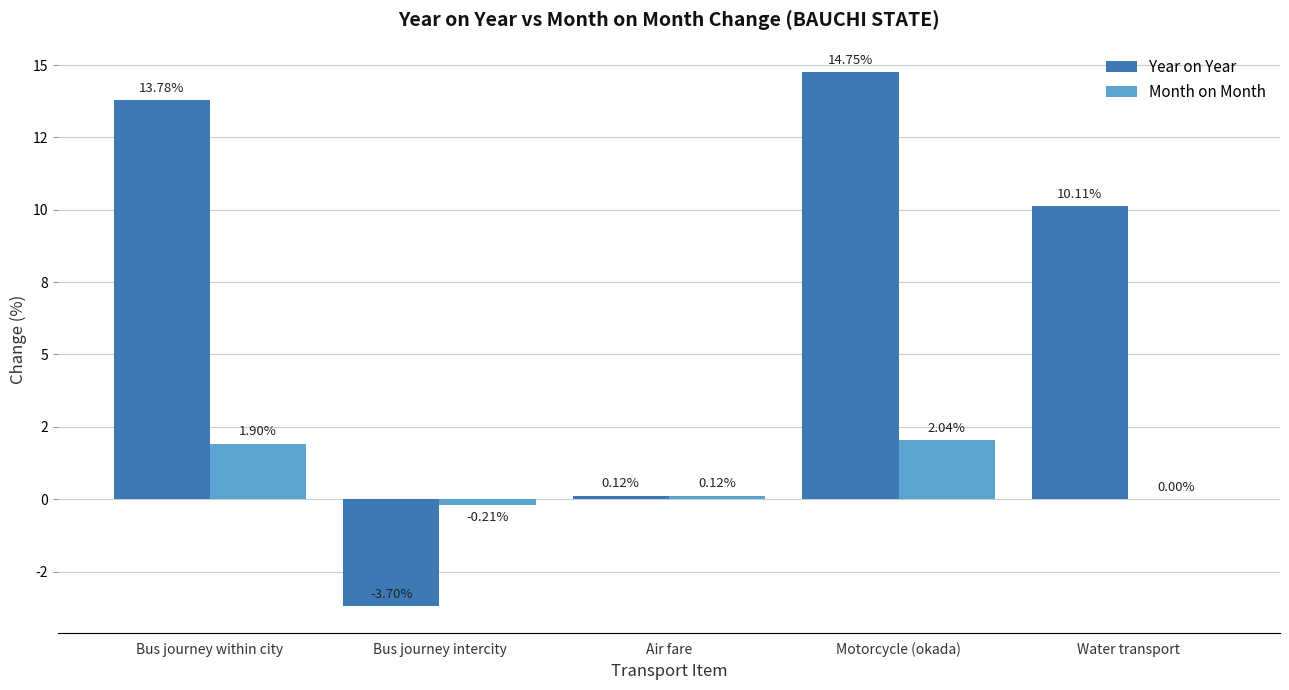

What is the difference between the second highest and second lowest values in the Year on Year series?

13.7